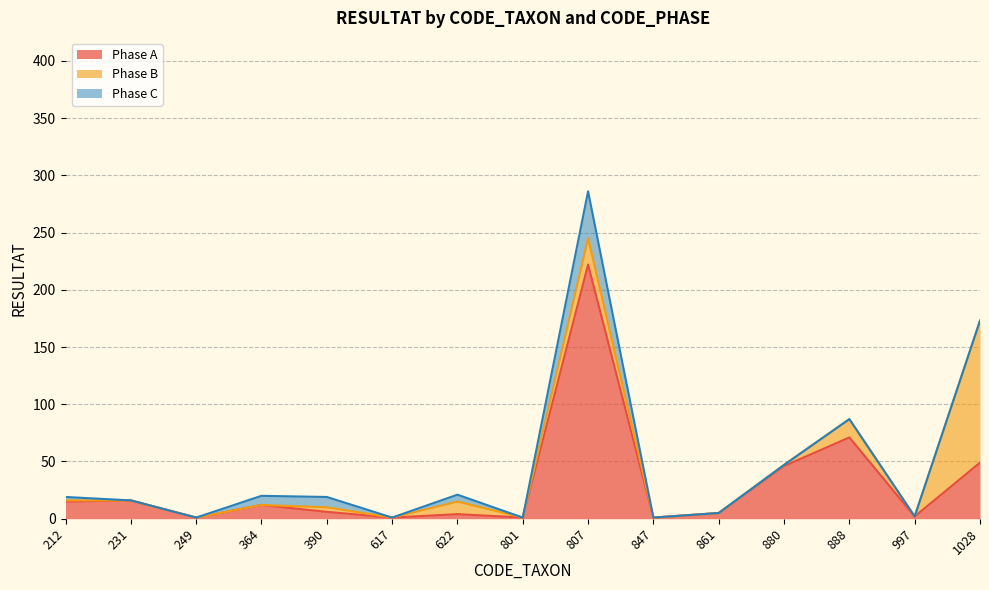

Count the number of data series in this chart.

3